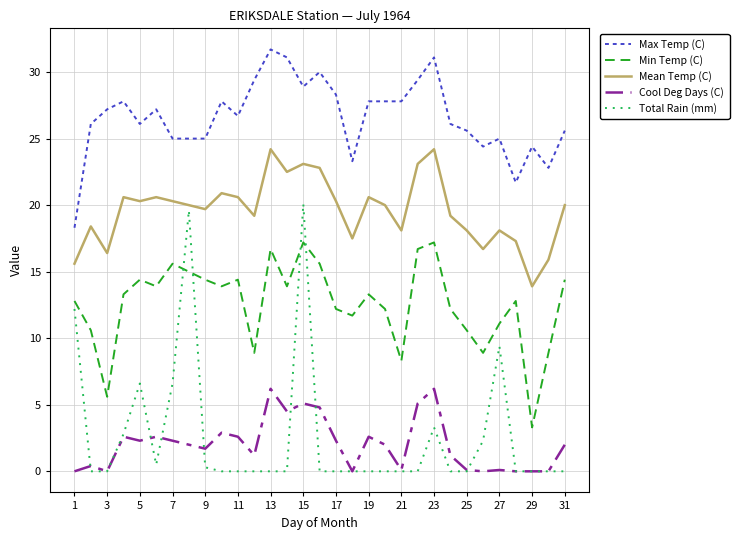

Which series has the largest range (max minus min)?

Total Rain (mm)